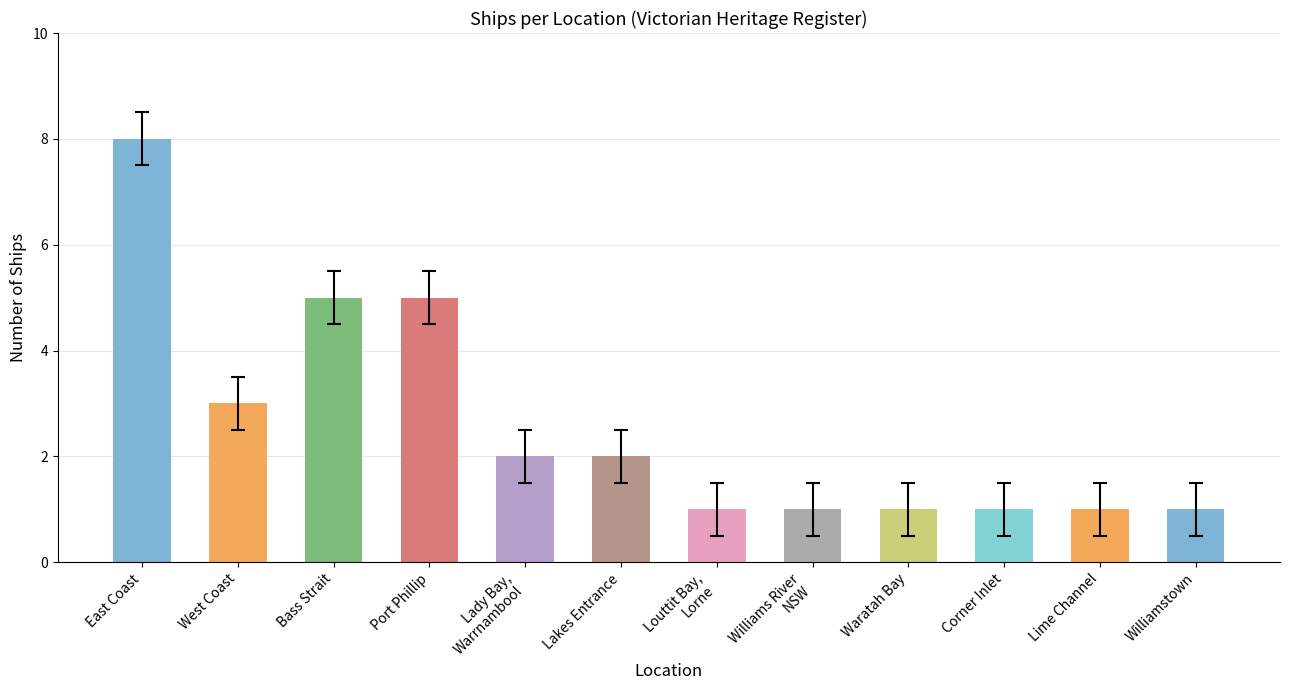

What is the change in value from West Coast to Lakes Entrance?

-1